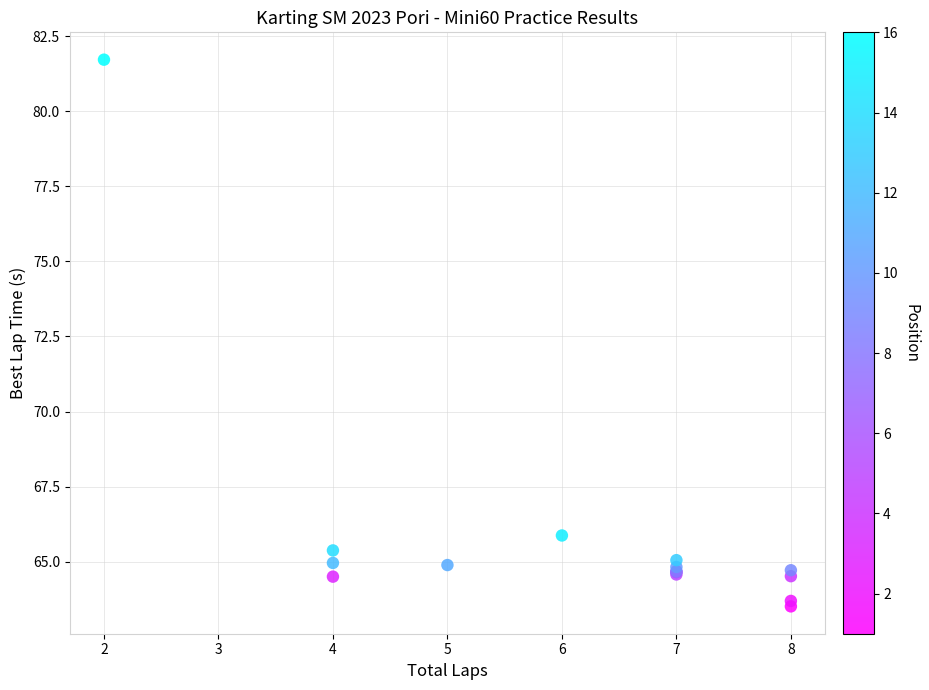

What Y value in the scatter plot is closest to 72?

65.9